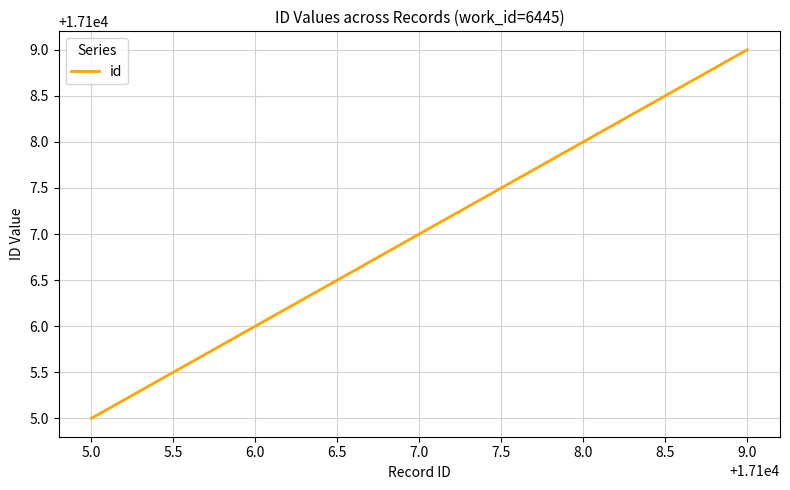

True or false: there are more than 2 points higher than both neighbors.

False